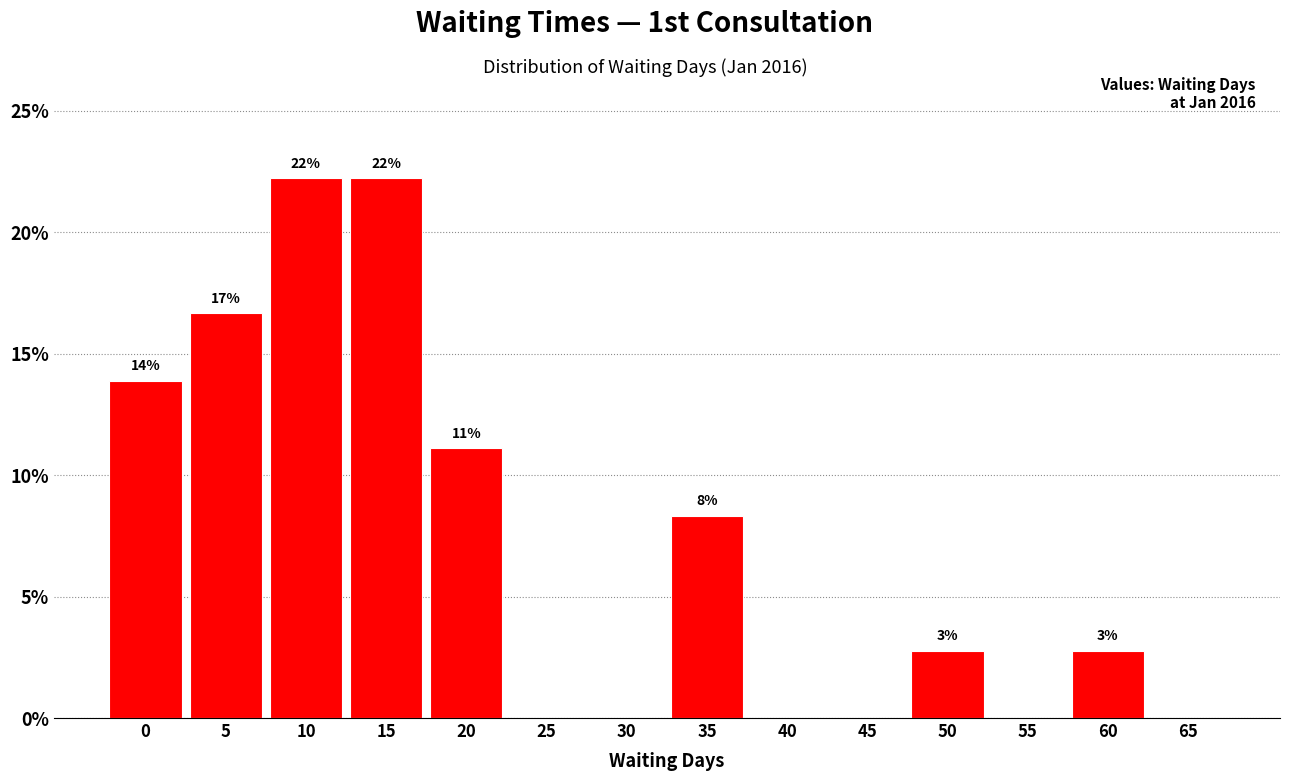

Are the bars horizontal?

No